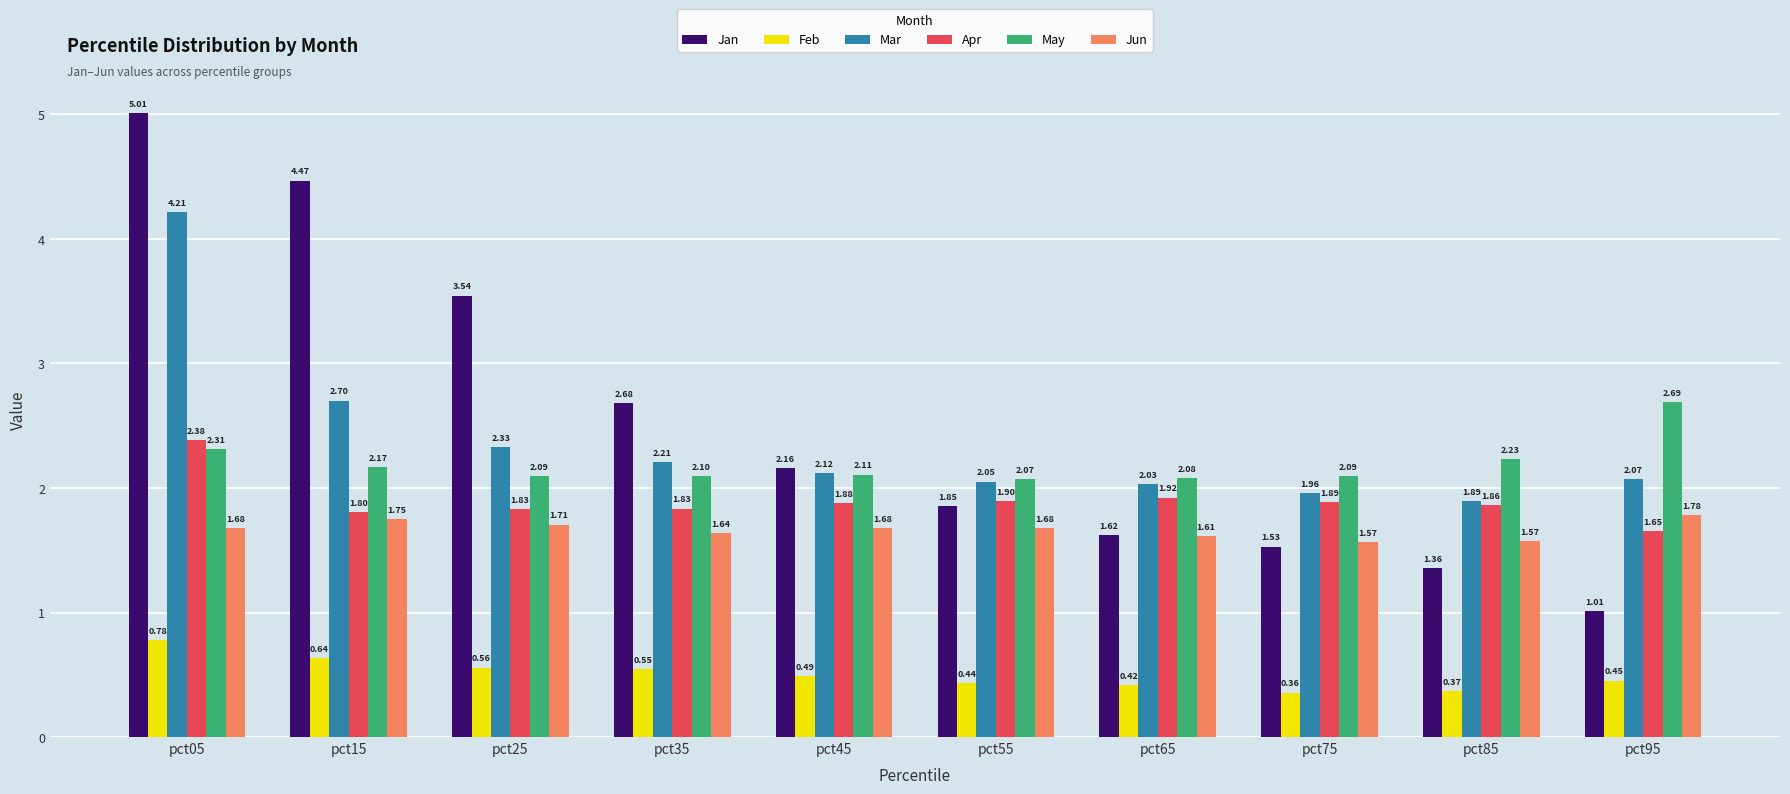

How many bars are there in each group?

6